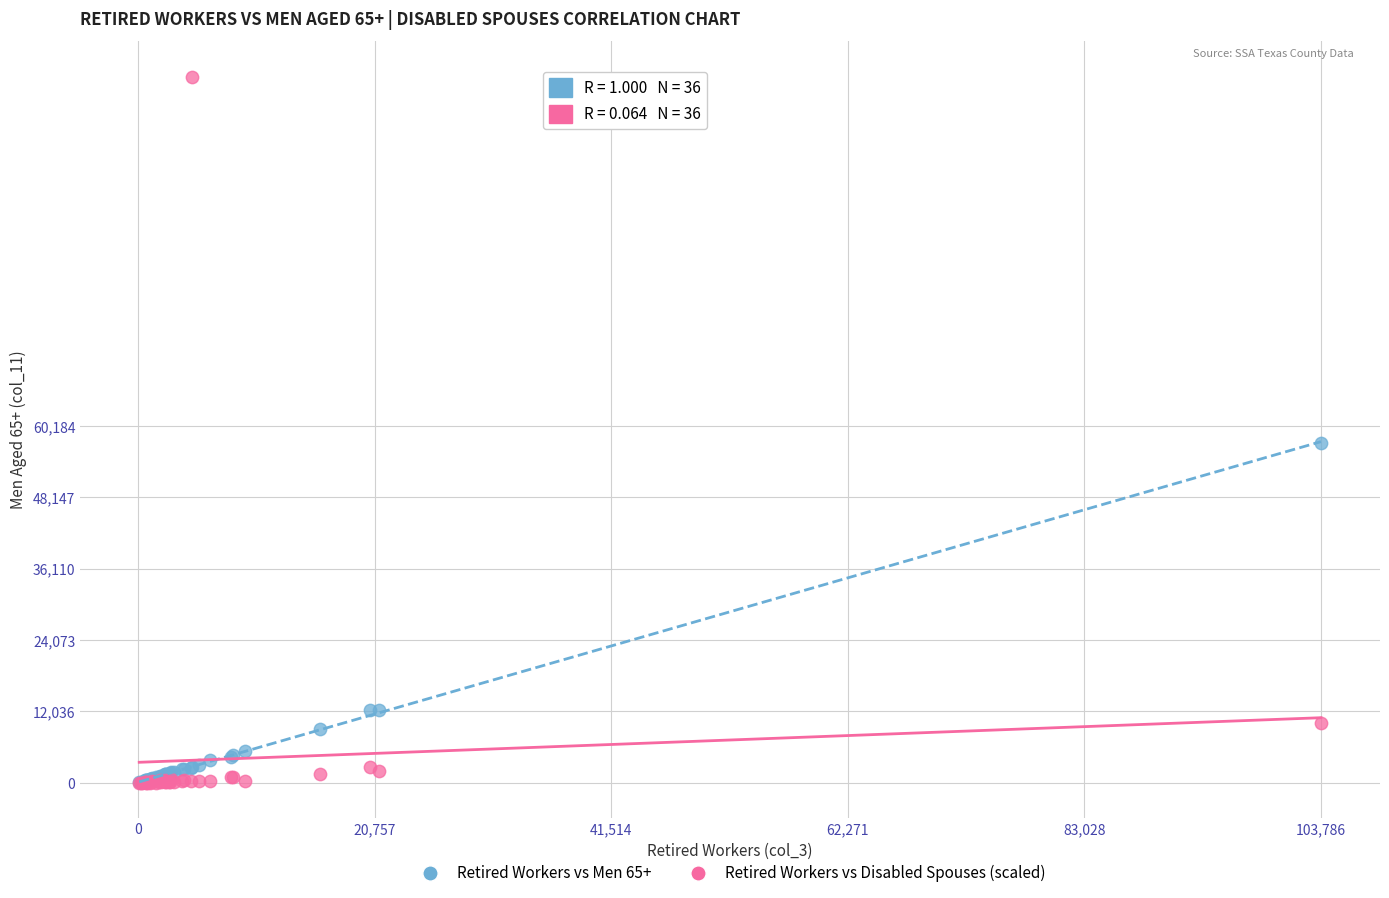

In the Retired Workers vs Disabled Spouses (scaled) series, what Y value is closest to 59603?

10007.2